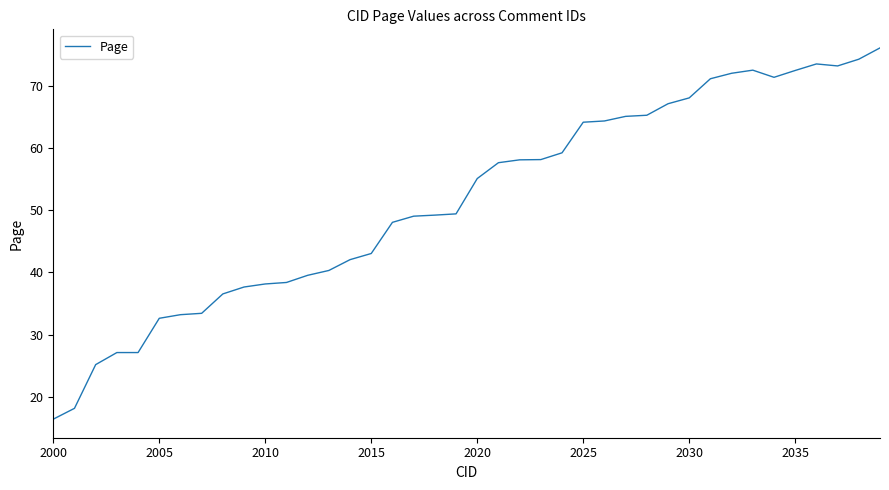

What is the minimum value shown in the chart?

16.4